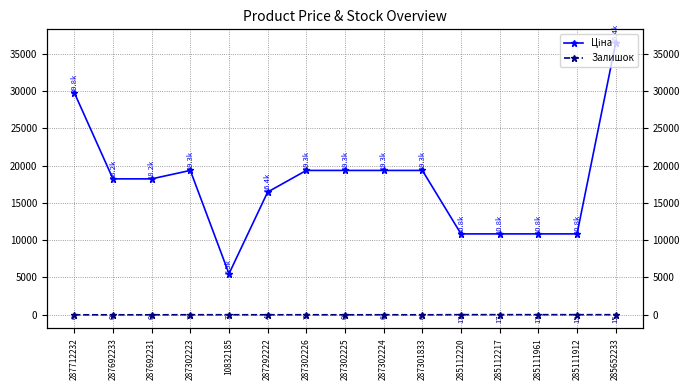

True or false: Ціна has a value of 8508.8 at 287292222.

False